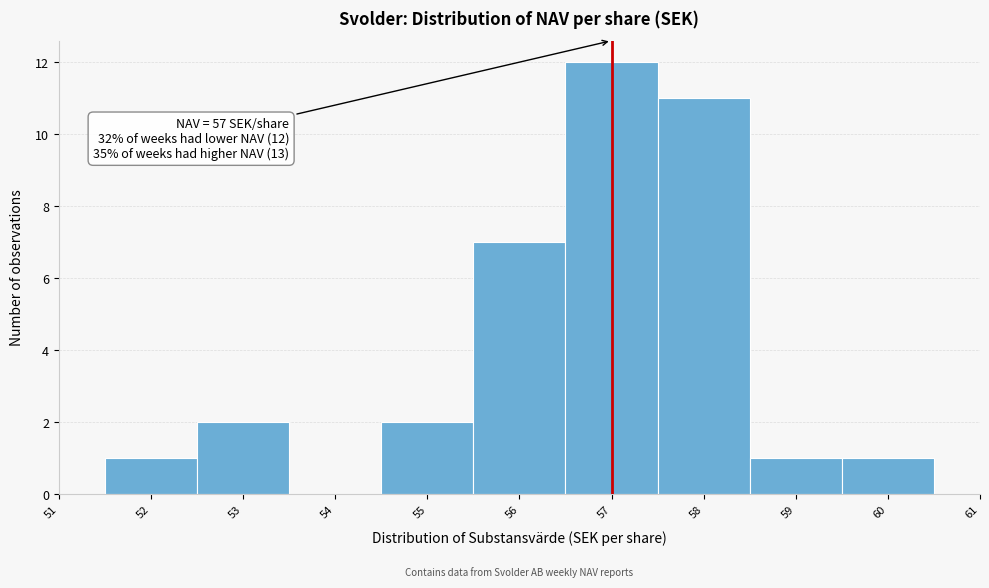

Over which range of the x-axis is the bar tallest?

56.5 to 57.5